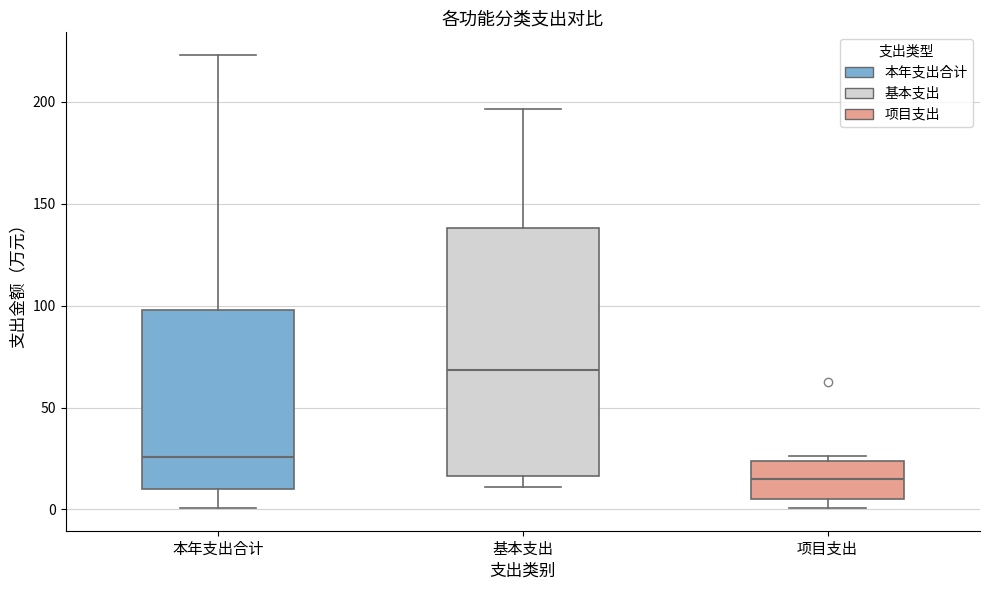

Which box has the lowest median line?

项目支出